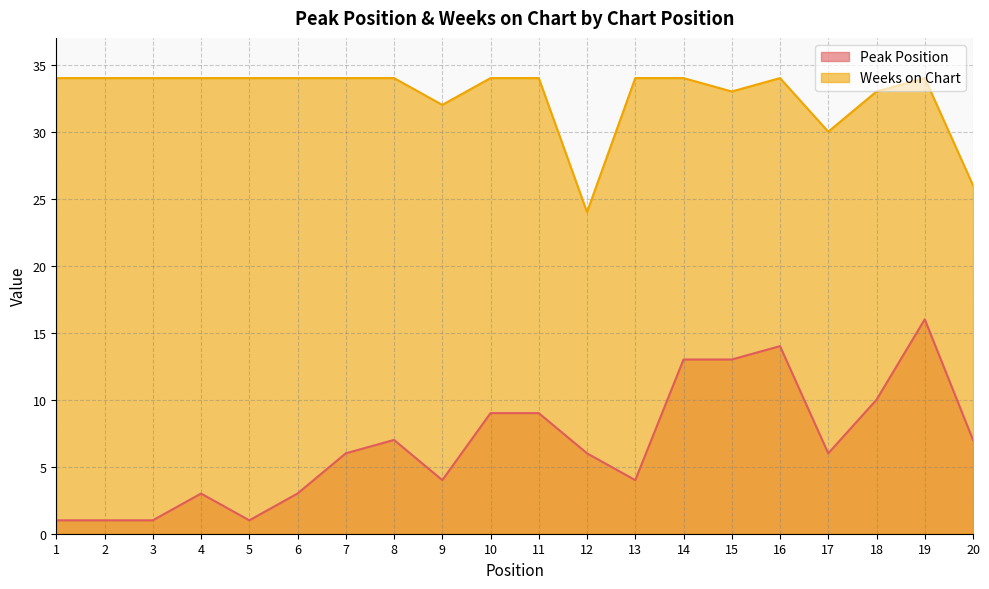

List the labels in order of Peak Position value, largest first.

19, 16, 14, 15, 18, 10, 11, 8, 20, 7, 12, 17, 9, 13, 4, 6, 1, 2, 3, 5